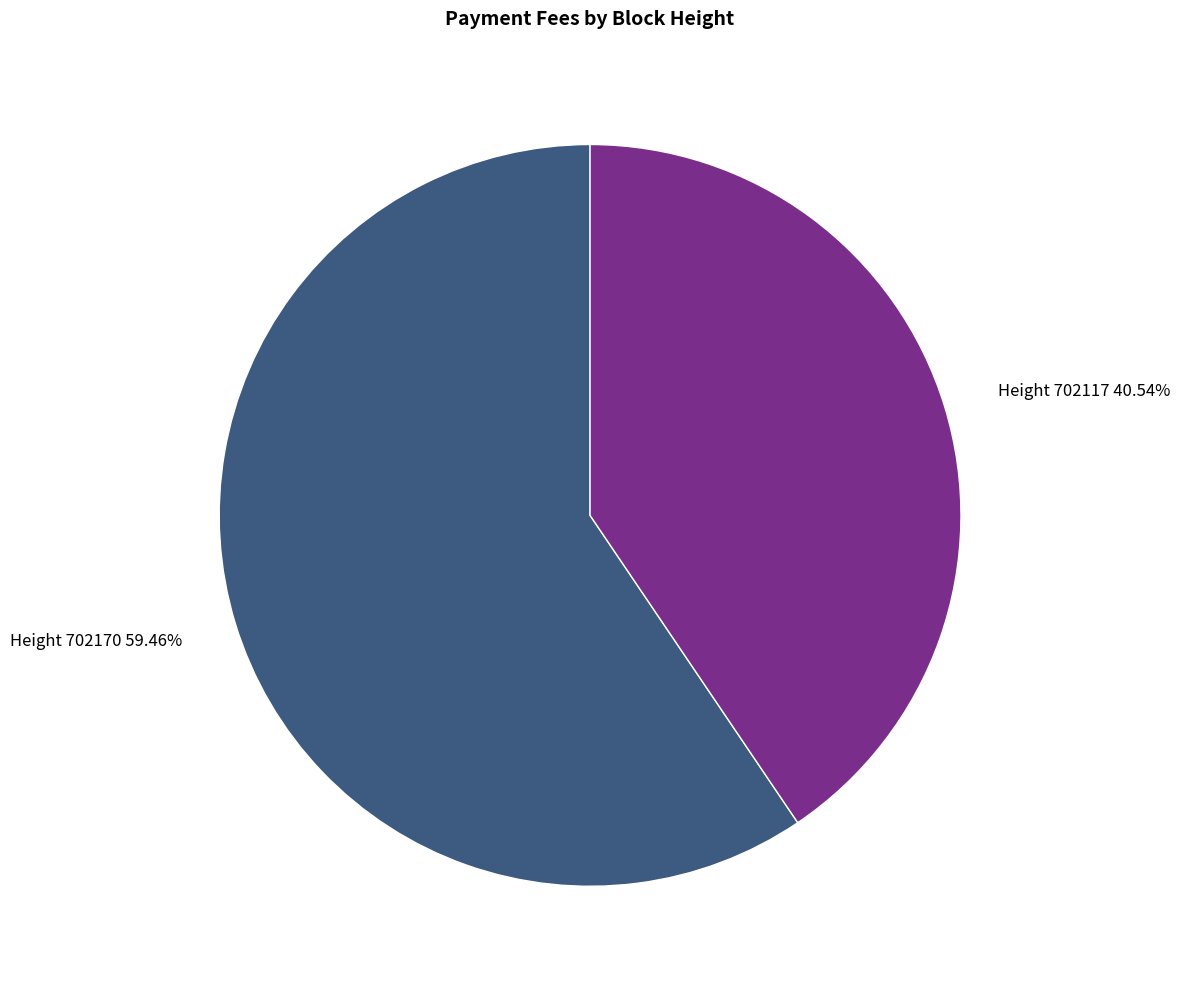

Count the number of slices in the pie.

2